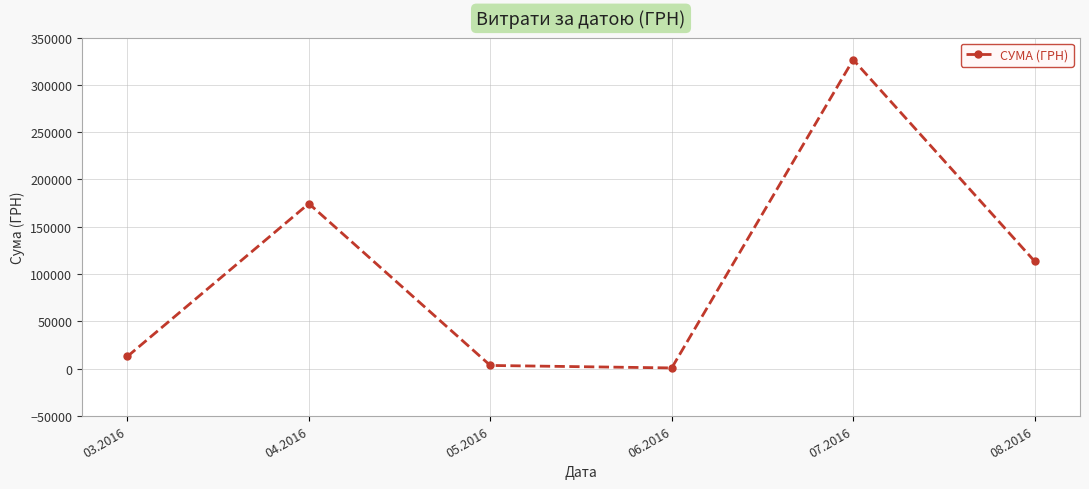

Where is the data nearest to the value 163586?

04.2016